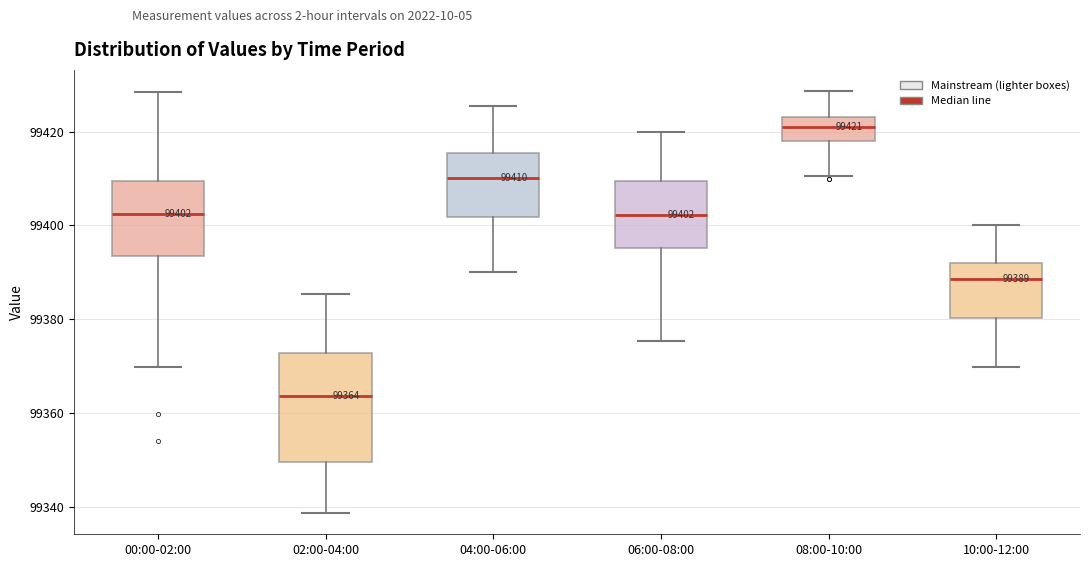

Comparing the boxes themselves (not the whiskers), which one is the tallest?

02:00-04:00